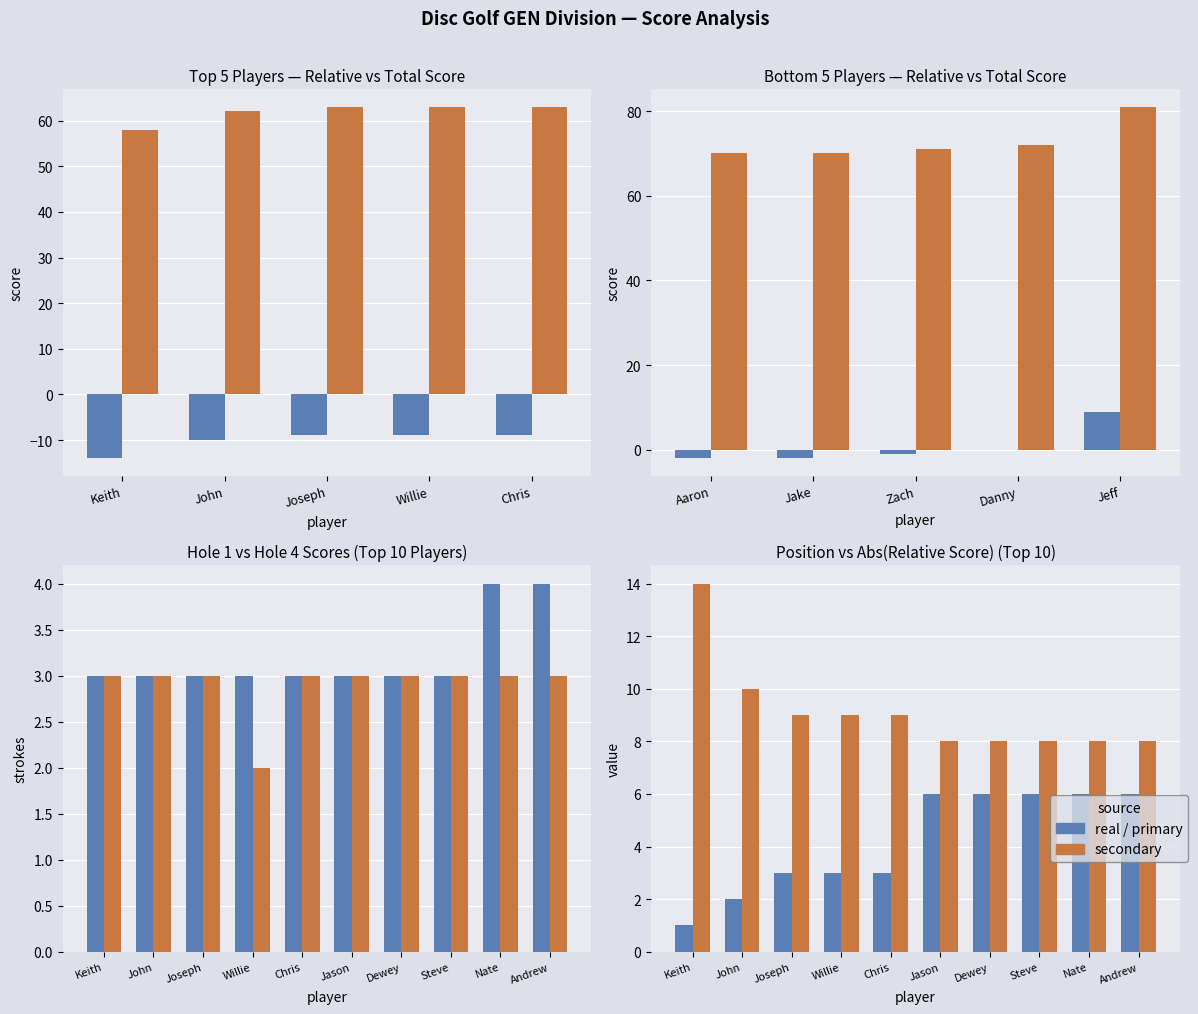

How many values in event_relative_score are above zero?

1